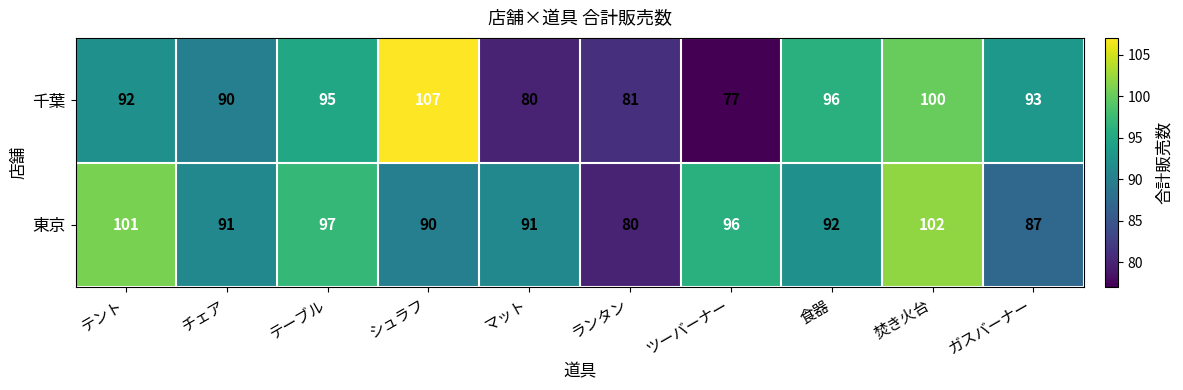

What is the difference between the 東京 values at ツーバーナー and シュラフ?

6